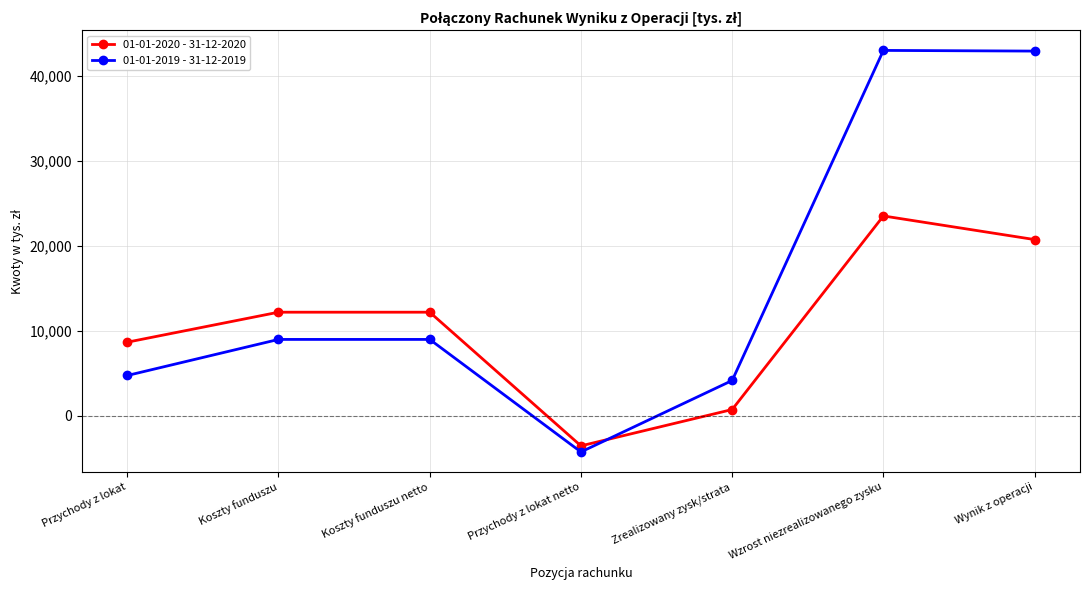

How many data points does each series have?

7